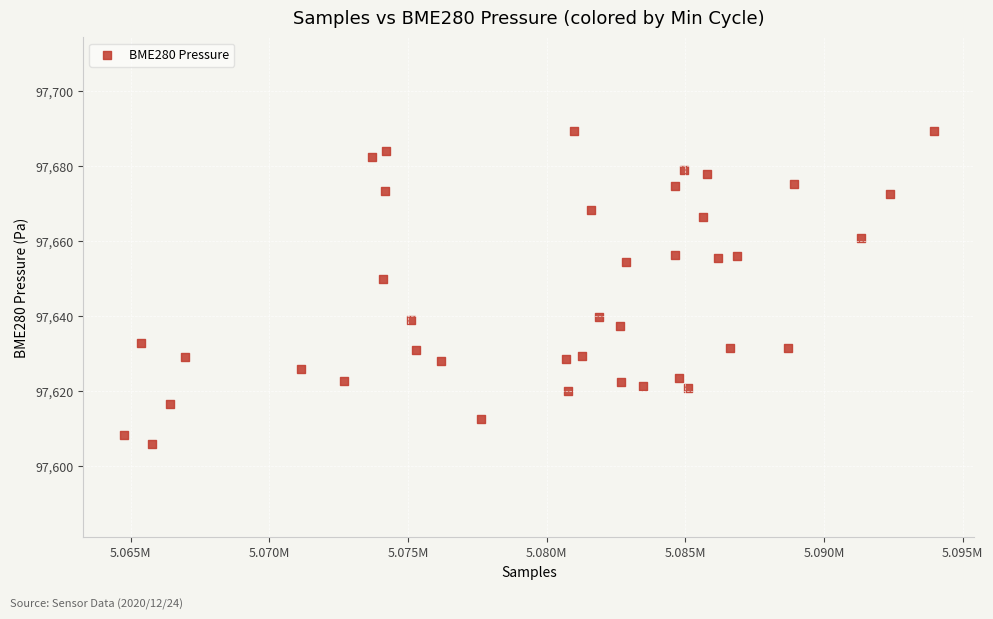

What Y value in the scatter plot is closest to 97647?

97650.0